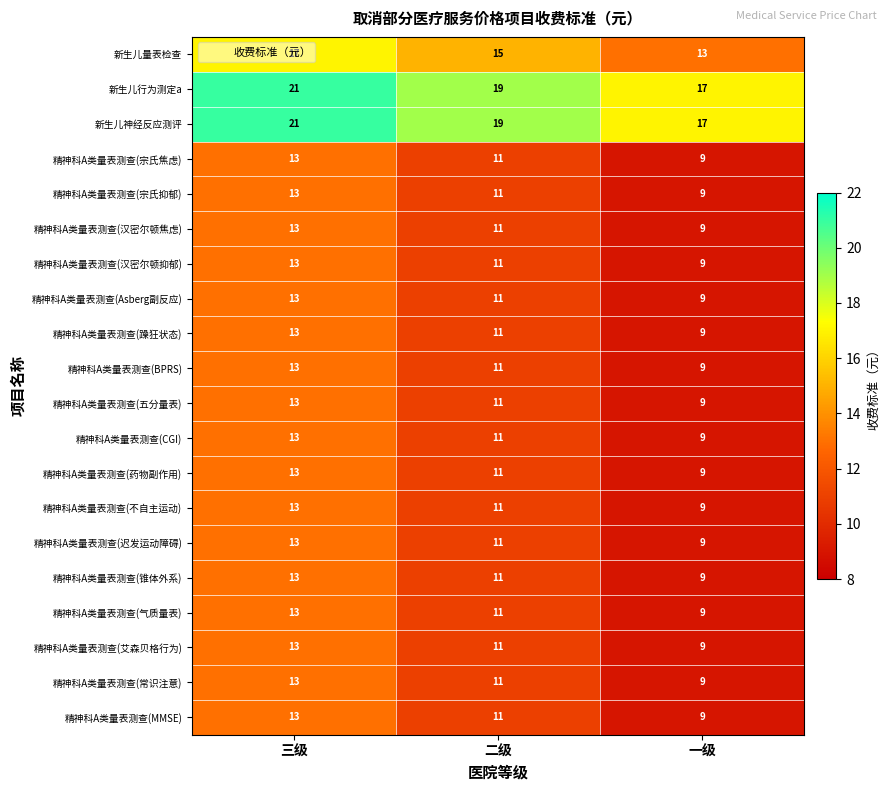

True or false: 精神科A类量表测查(躁狂状态) has a value of 13 at 三级.

True